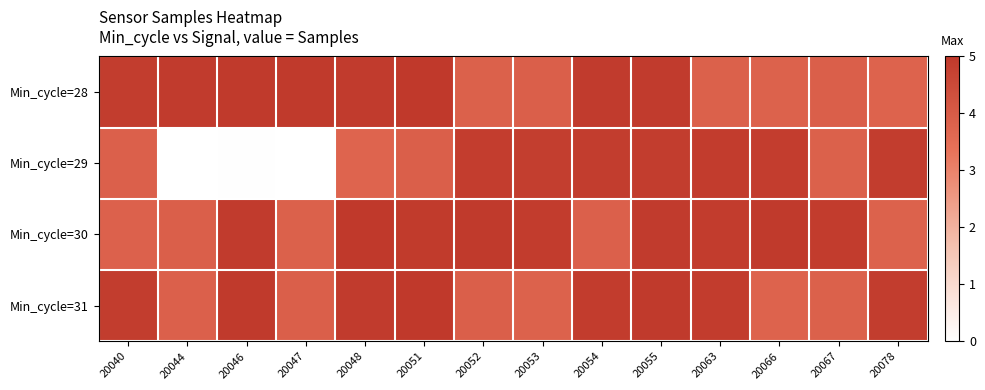

Reading left to right, what are all the values shown in this chart?

Min_cycle=28: 20040=4.9	20044=4.9	20046=4.9	20047=5.0	20048=4.9	20051=5.0	20052=3.8	20053=3.9	20054=4.9	20055=4.9	20063=3.8	20066=3.8	20067=3.9	20078=3.8
Min_cycle=29: 20040=3.9	20044=0.0	20046=0.0	20047=0.0	20048=3.7	20051=3.9	20052=4.9	20053=4.8	20054=4.9	20055=4.9	20063=4.9	20066=4.9	20067=3.8	20078=4.9
Min_cycle=30: 20040=3.8	20044=3.9	20046=4.9	20047=3.8	20048=5.0	20051=4.9	20052=4.9	20053=4.9	20054=3.9	20055=4.9	20063=4.9	20066=4.9	20067=4.9	20078=3.8
Min_cycle=31: 20040=4.9	20044=3.9	20046=4.9	20047=3.9	20048=4.9	20051=5.0	20052=3.9	20053=3.8	20054=4.9	20055=5.0	20063=4.9	20066=3.8	20067=3.8	20078=4.9